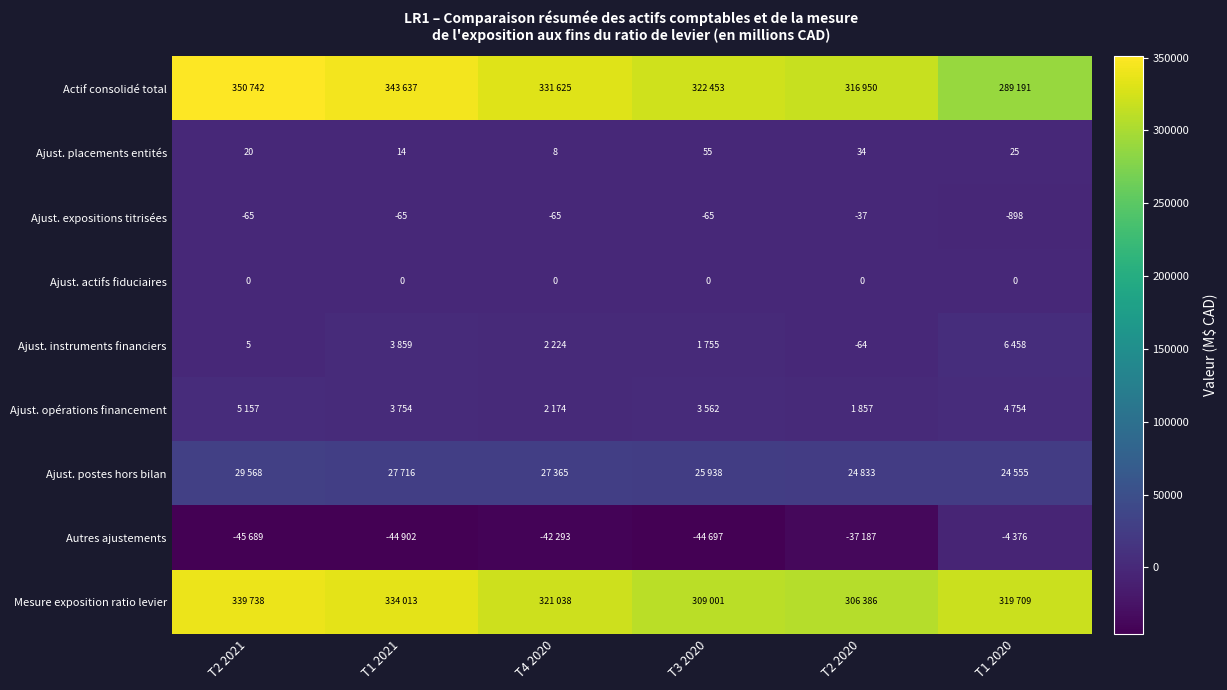

Is the value of Ajust. expositions titrisées at T2 2020 greater than the value of Ajust. placements entités at T2 2020?

No